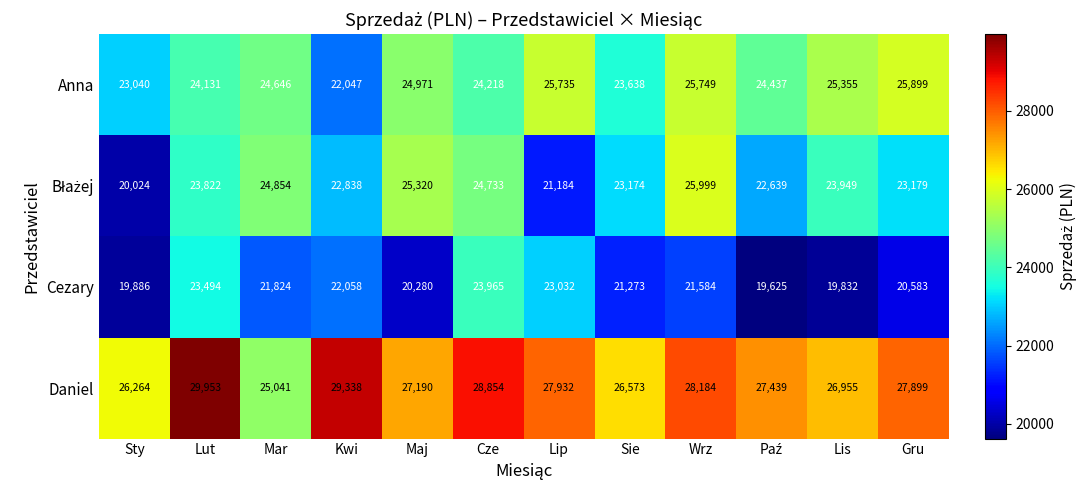

Where does the Cezary series first go above 21584?

Lut